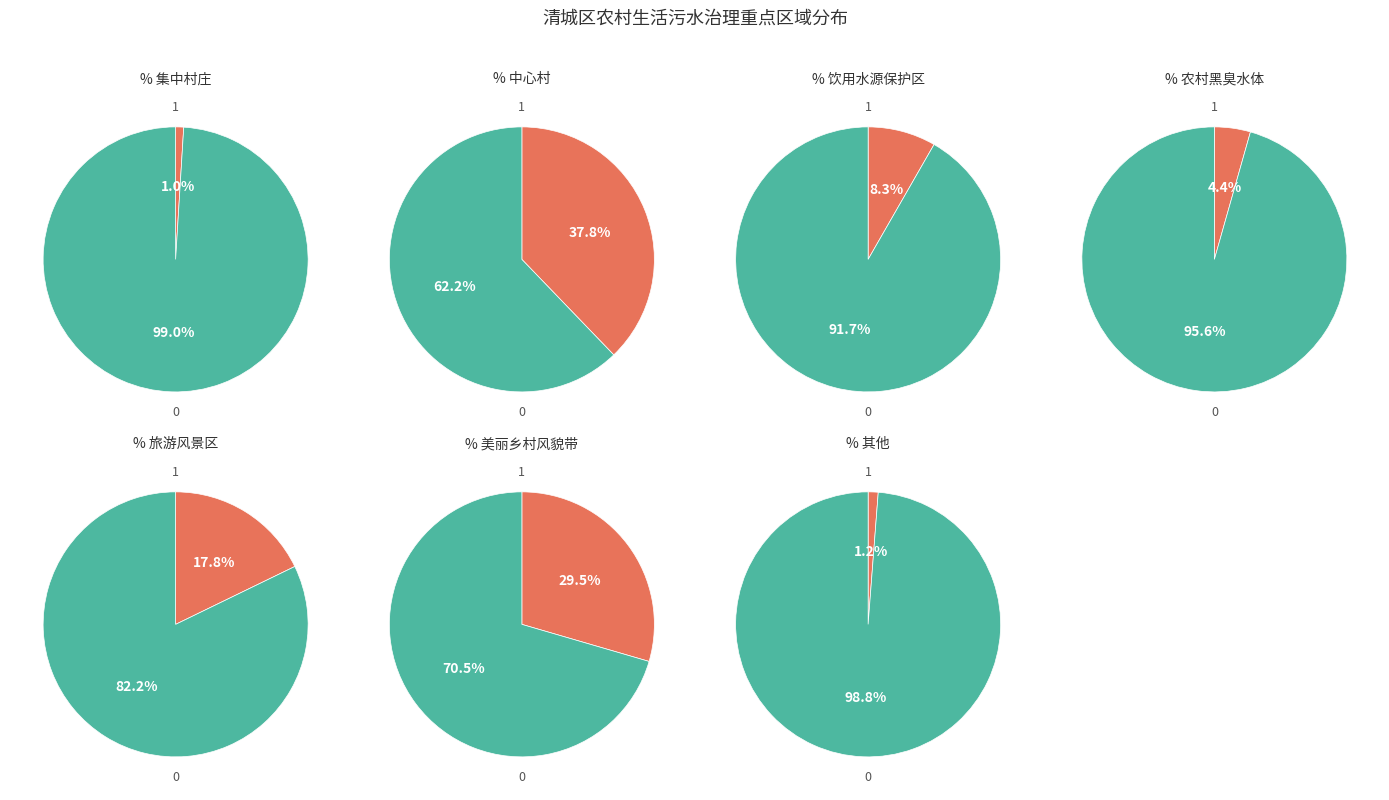

Which slice is the smallest?

集中村庄